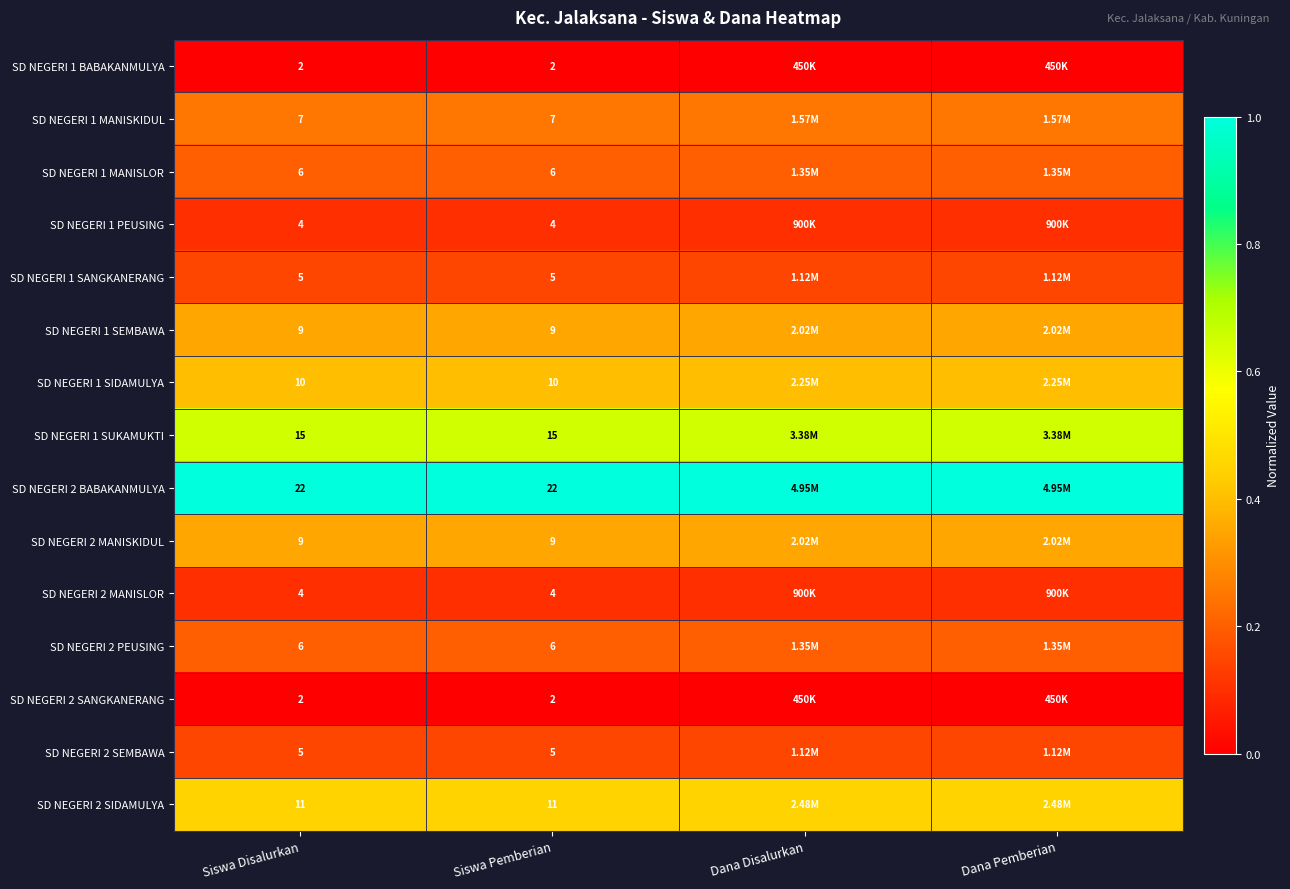

Is the value of SD NEGERI 2 BABAKANMULYA at Siswa Pemberian greater than the value of SD NEGERI 1 SIDAMULYA at Siswa Pemberian?

Yes